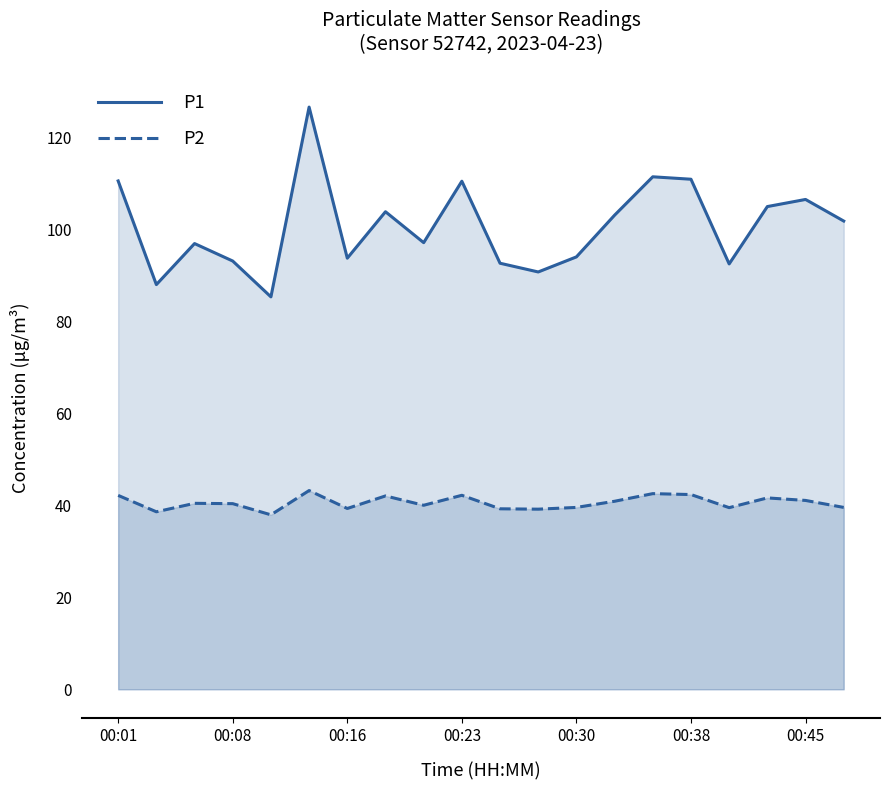

Reading left to right, transcribe all the data shown in this chart.

P1: 110.6	88.1	97.0	93.2	85.4	126.7	93.8	103.9	97.2	110.6	92.7	90.8	94.1	103.2	111.5	111.0	92.6	105.0	106.6	101.9
P2: 42.2	38.6	40.5	40.4	38.0	43.2	39.4	42.1	40.0	42.2	39.3	39.2	39.6	40.9	42.6	42.4	39.5	41.6	41.1	39.6